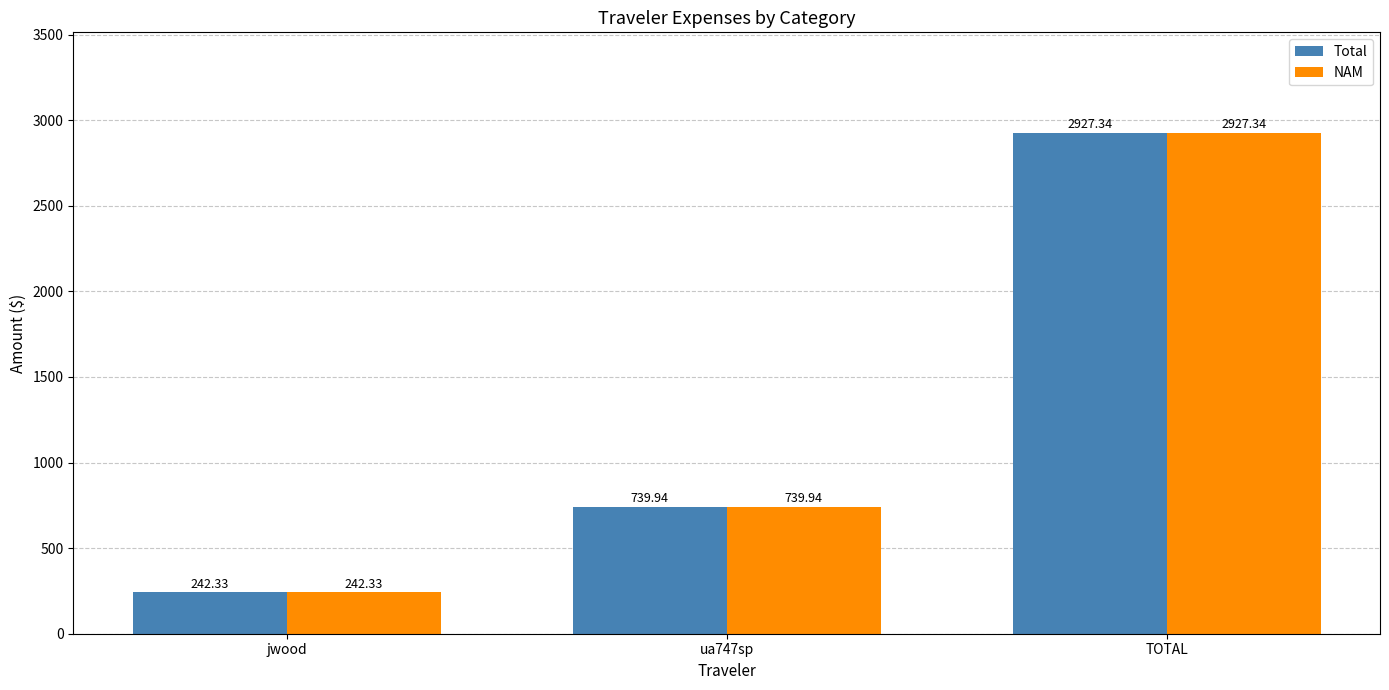

Is the value of Total at jwood greater than the value of NAM at TOTAL?

No